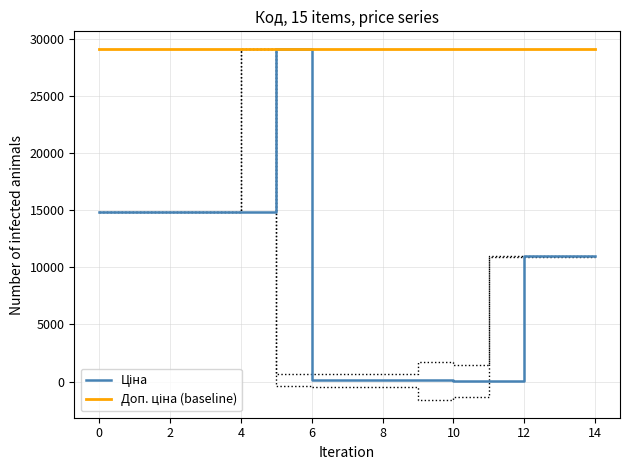

Rank the series at 0 from lowest to highest value.

Ціна, Доп. ціна (baseline)